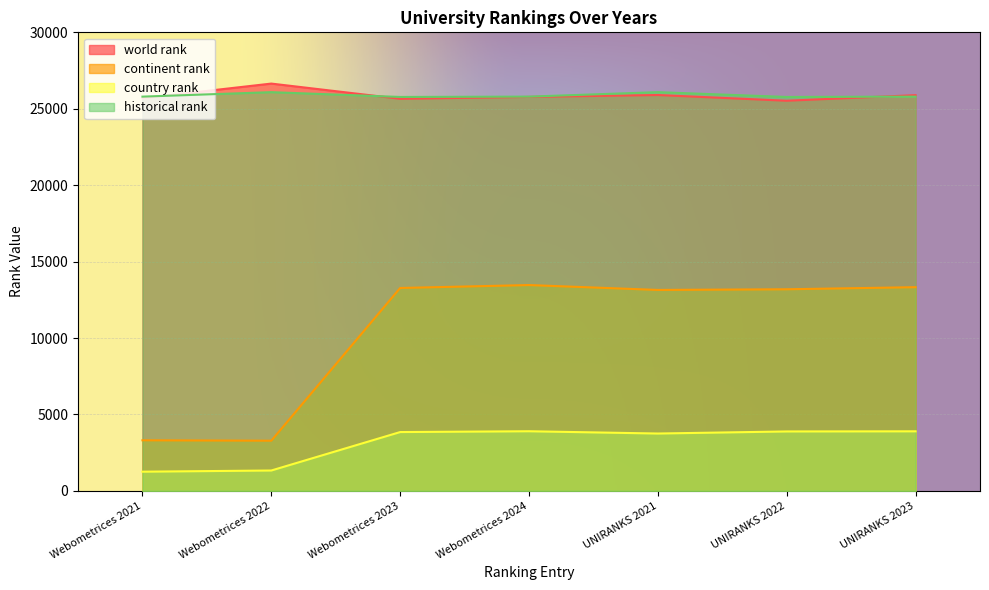

Where is the first local maximum for country rank?

Webometrices 2024